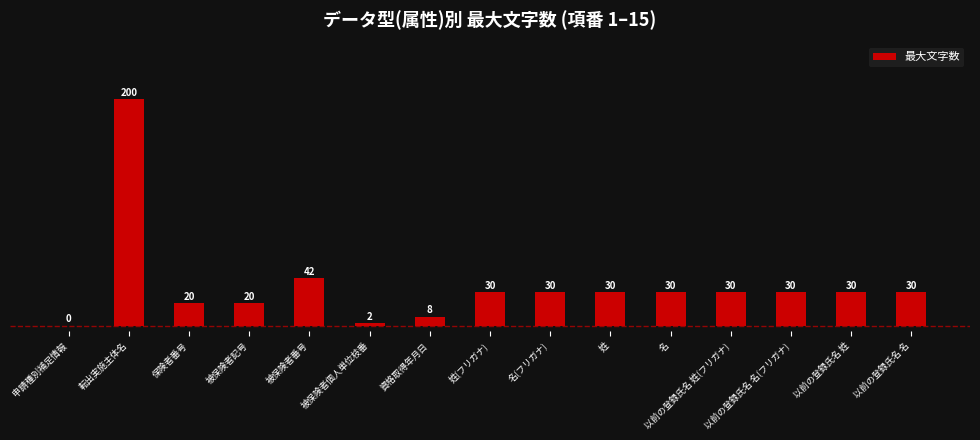

At which label is the value closest to 100?

被保険者番号